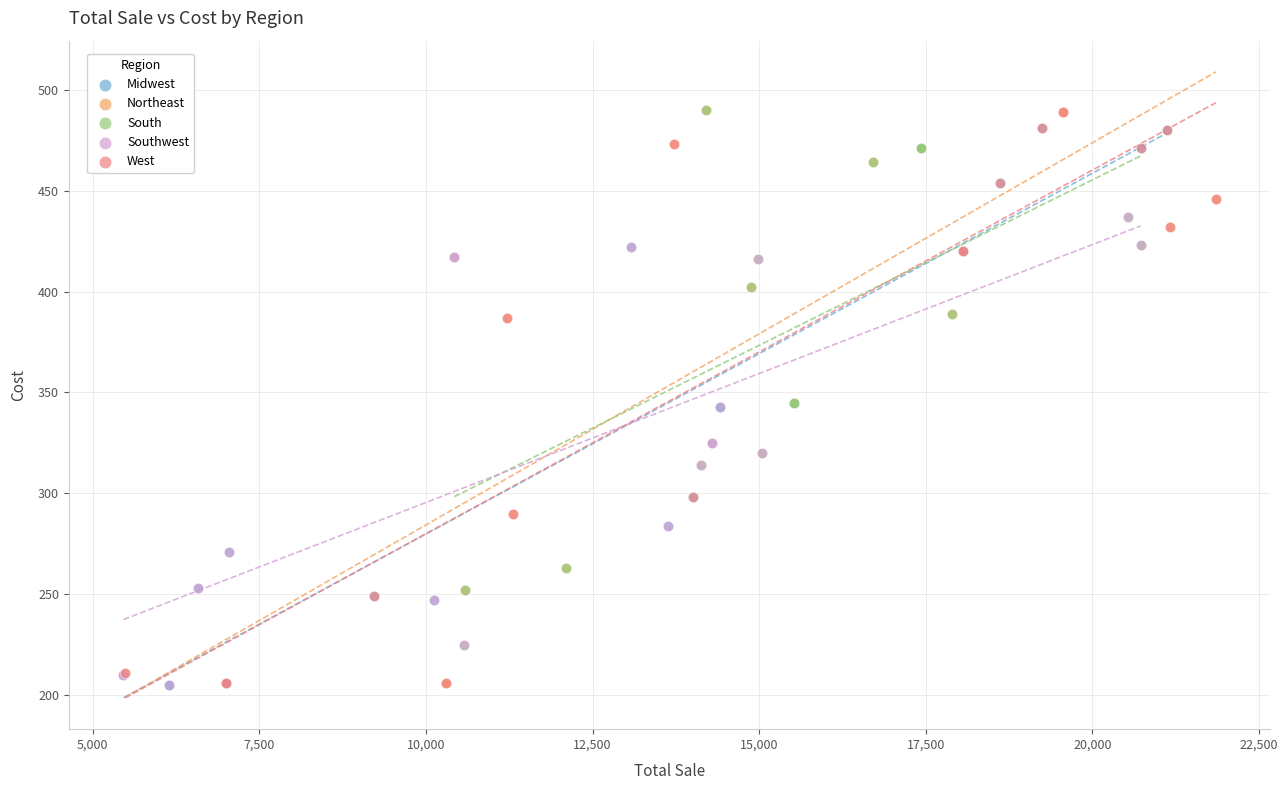

What are all the series names shown in the legend?

Midwest, Northeast, South, Southwest, West